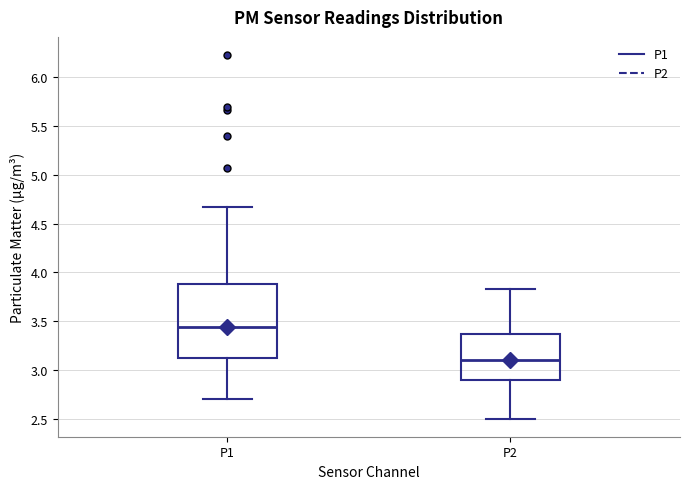

Reading left to right, read every box against the y-axis: the position of its median line, the range the box covers, and the ends of its whiskers. The values are not printed on the chart, so give them approximately, as read against the axis.

P1: median 3.45, box 3.10 to 3.90, whiskers 2.70 to 4.65
P2: median 3.10, box 2.90 to 3.35, whiskers 2.50 to 3.85